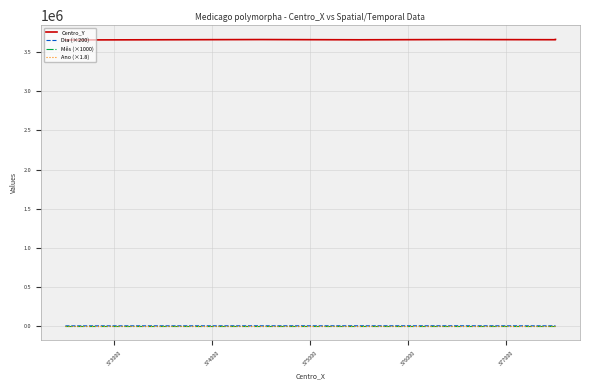

At which category does Centro_Y reach its first local valley?

374000